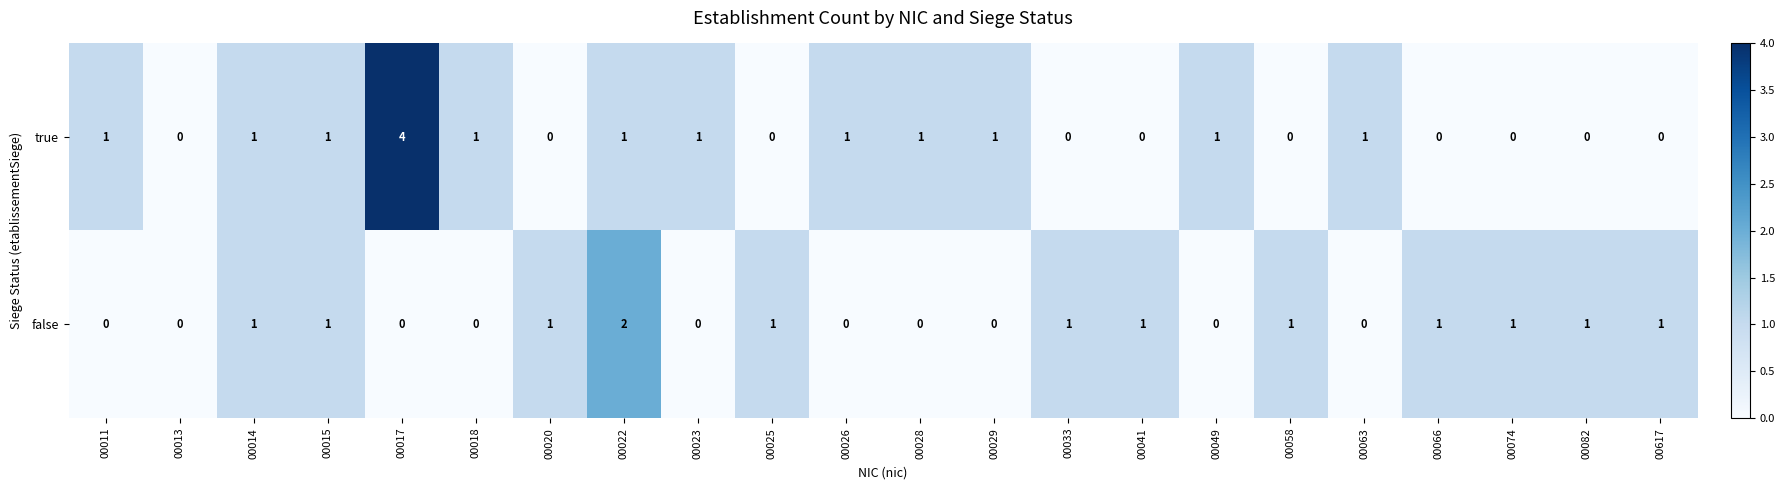

Count the true values in the range 0 to 1.

21